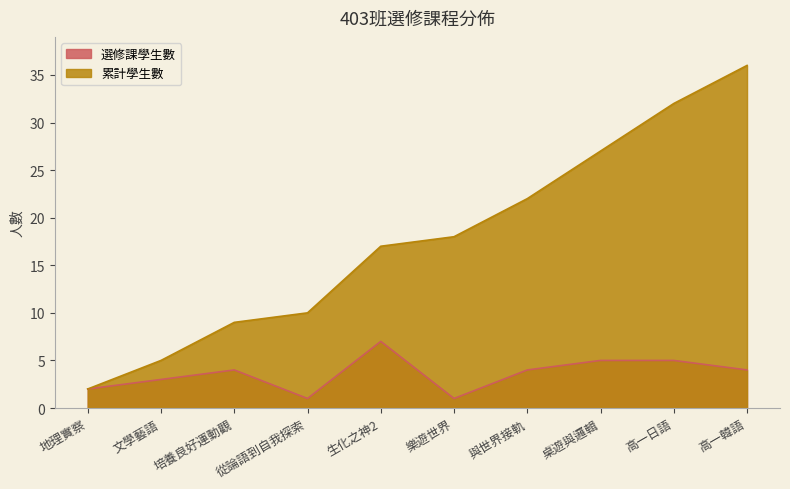

The 選修課學生數 series shows 5 at 高一日語. True or false?

True